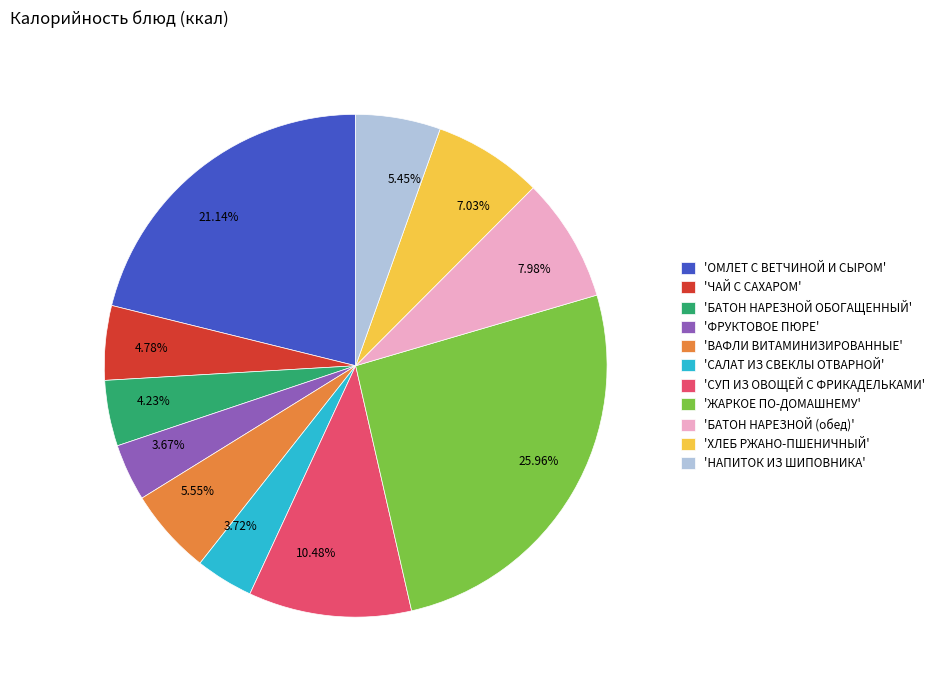

Do 25.96% and 5.45% together represent more than half of the pie?

No